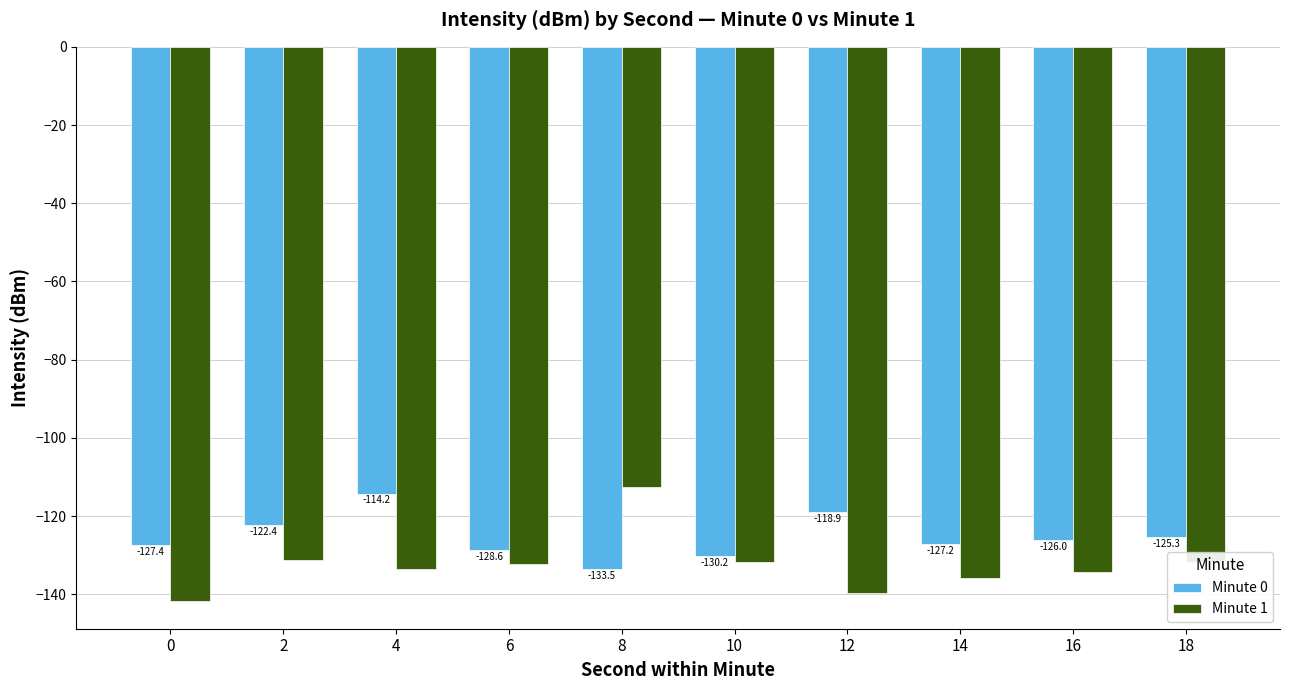

What is the value of the Minute 1 bar at the 9th from the left?

-134.3